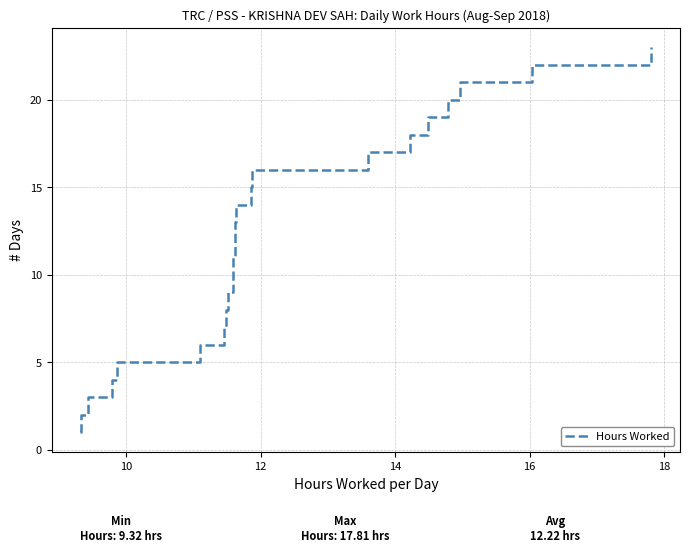

The value at 21 is 38. True or false?

False